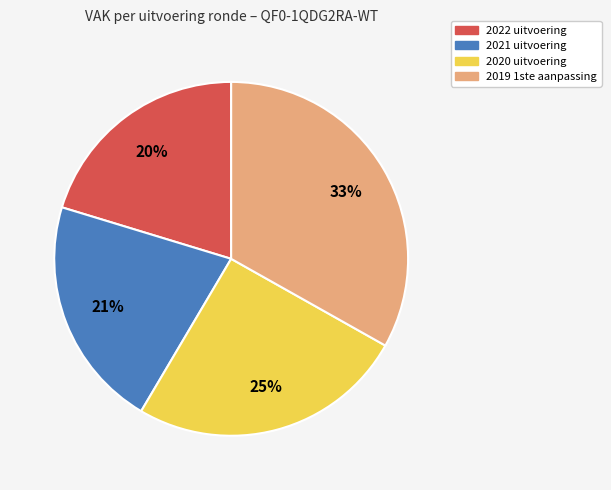

Combined, do 2019 1ste aanpassing and 2021 uitvoering account for over 50%?

Yes